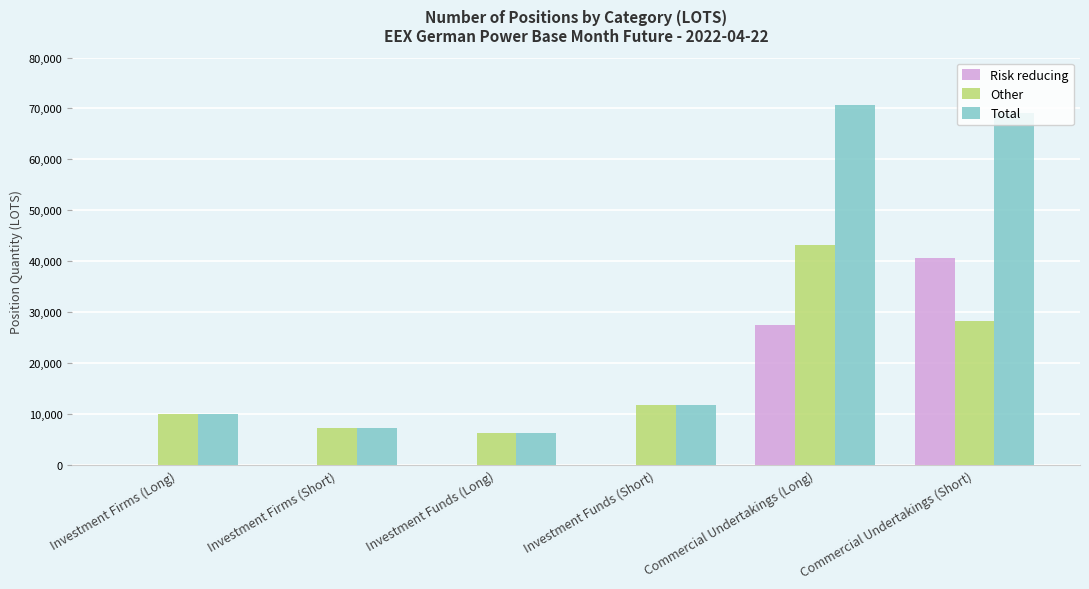

Are the bars grouped side by side (vs. stacked)?

Yes